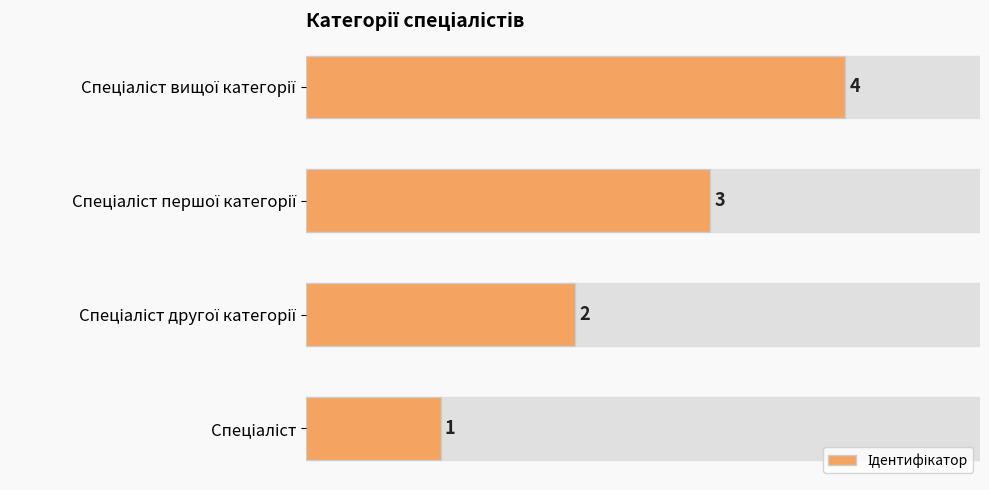

What is the difference between the maximum and second lowest values?

2